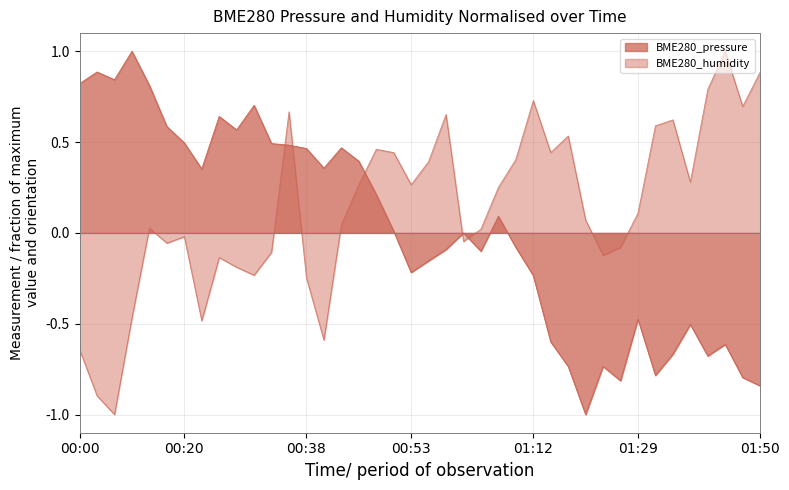

Reading right to left, what are all the values shown in this chart?

BME280_pressure: -0.8	-0.8	-0.6	-0.7	-0.5	-0.7	-0.8	-0.5	-0.8	-0.7	-1.0	-0.7	-0.6	-0.2	-0.1	0.1	-0.1	0.0	-0.1	-0.2	-0.2	0.0	0.2	0.4	0.5	0.4	0.5	0.5	0.5	0.7	0.6	0.6	0.4	0.5	0.6	0.8	1.0	0.8	0.9	0.8
BME280_humidity: 0.9	0.7	1.0	0.8	0.3	0.6	0.6	0.1	-0.1	-0.1	0.1	0.5	0.4	0.7	0.4	0.3	0.0	-0.0	0.7	0.4	0.3	0.4	0.5	0.3	0.0	-0.6	-0.2	0.7	-0.1	-0.2	-0.2	-0.1	-0.5	-0.0	-0.1	0.0	-0.5	-1.0	-0.9	-0.6